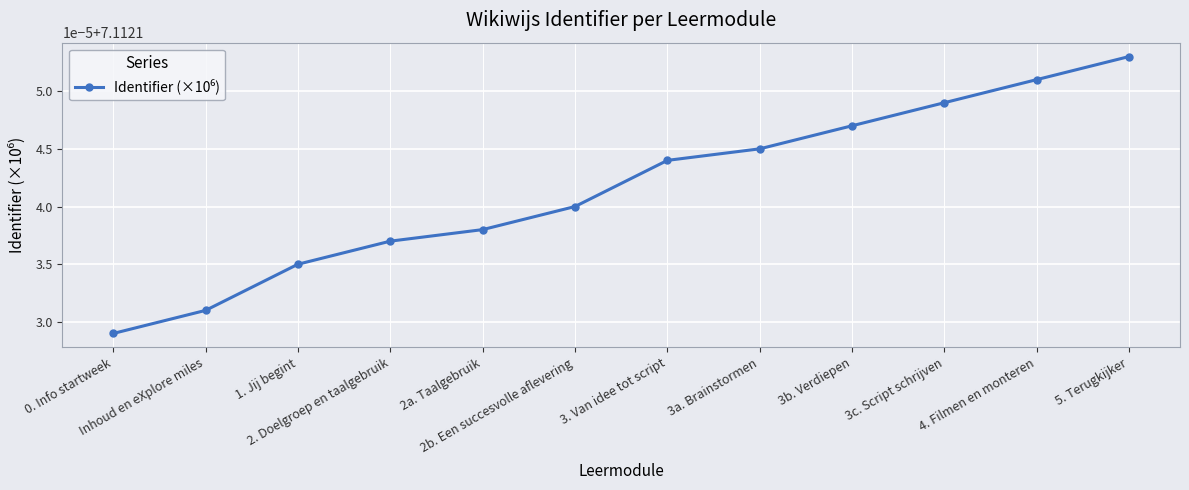

What is the label of the 10th point from the right?

1. Jij begint